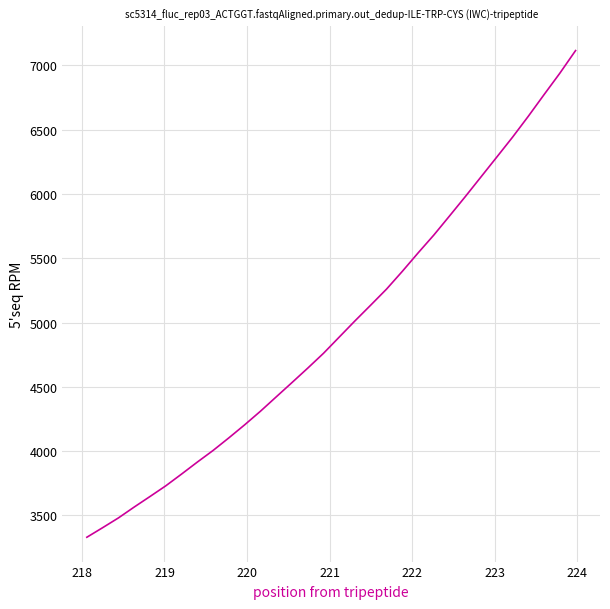

What is the greatest value displayed?

7115.9